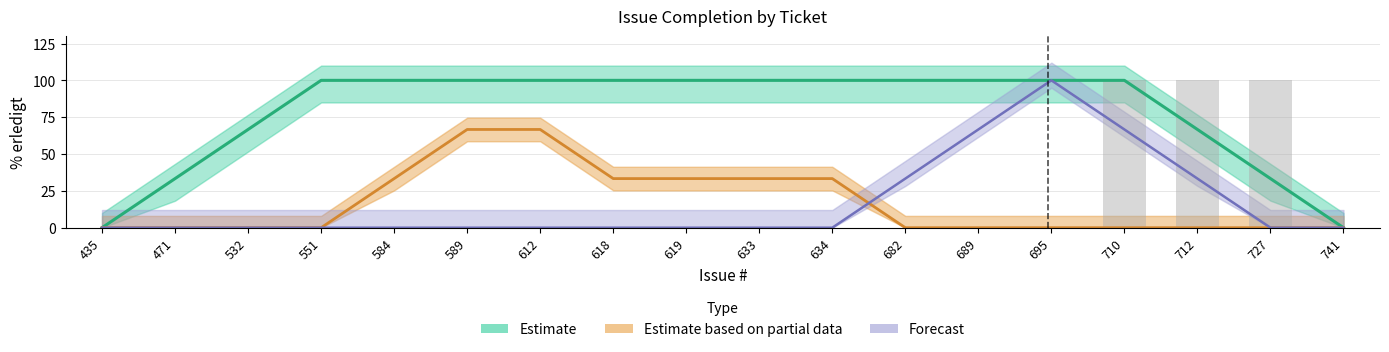

Rank the series at 689 from highest to lowest value.

Estimate, Forecast, Estimate based on partial data